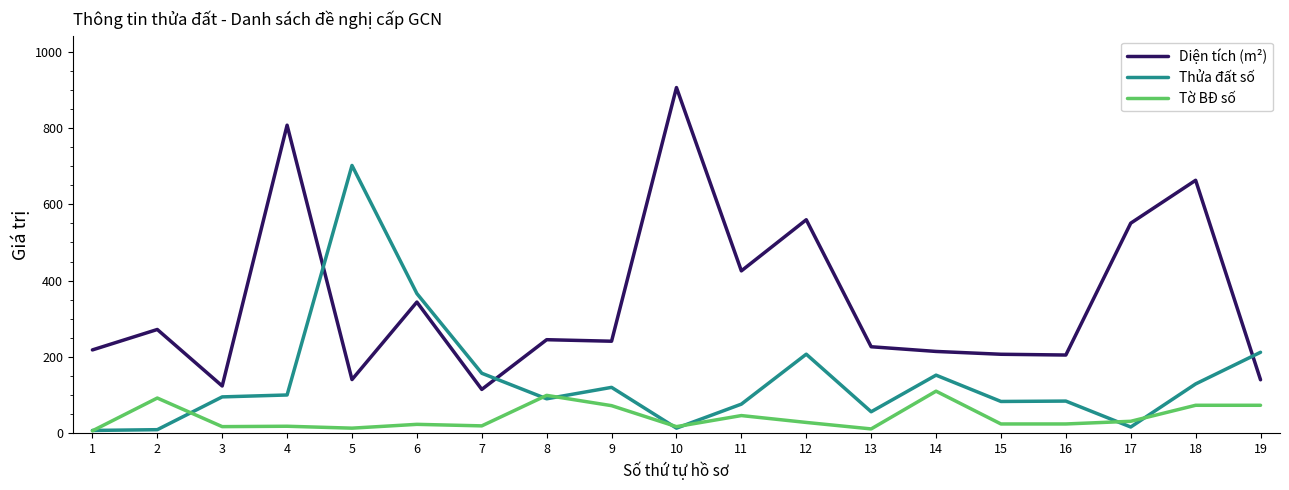

Which series has the largest range (max minus min)?

Diện tích (m²)